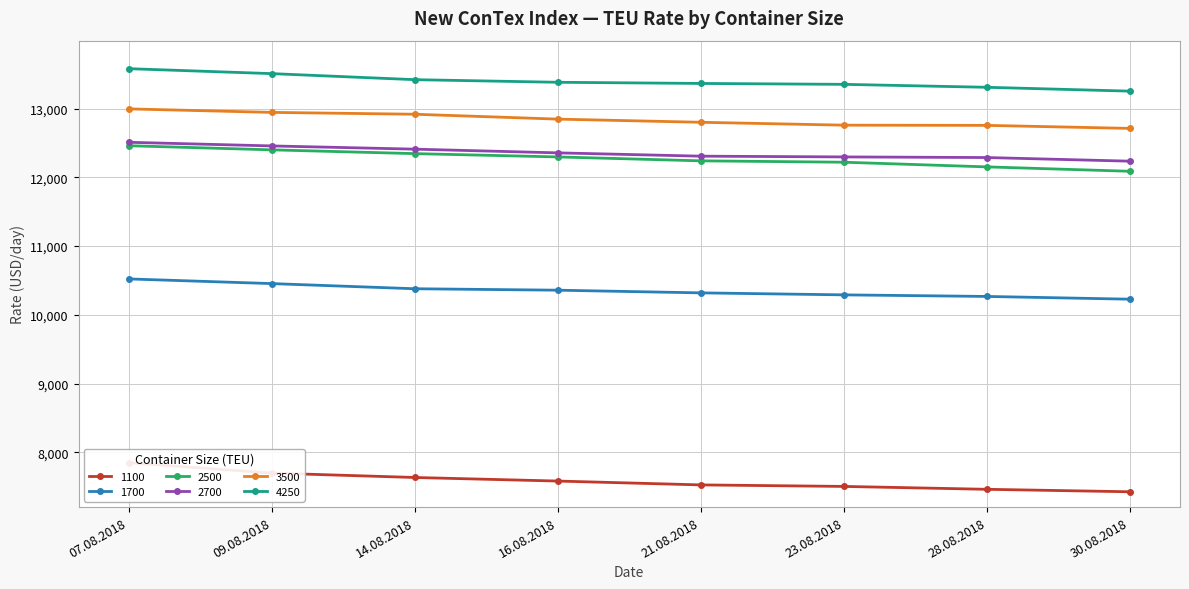

What is the lowest value of the 1700 series?

10227